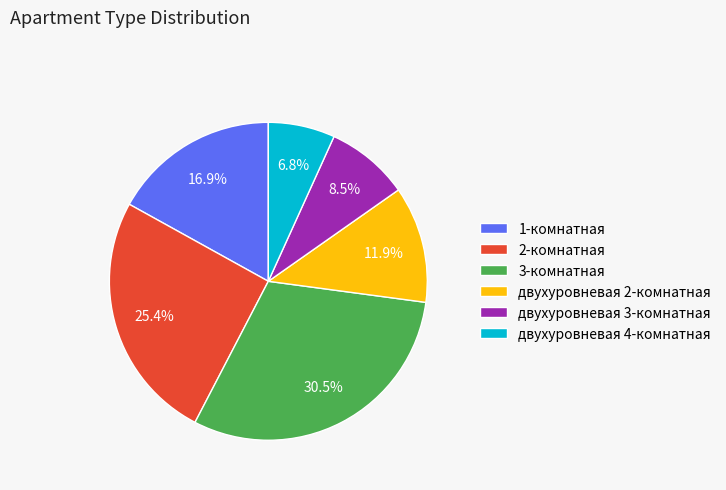

How many slices are in this pie chart?

6